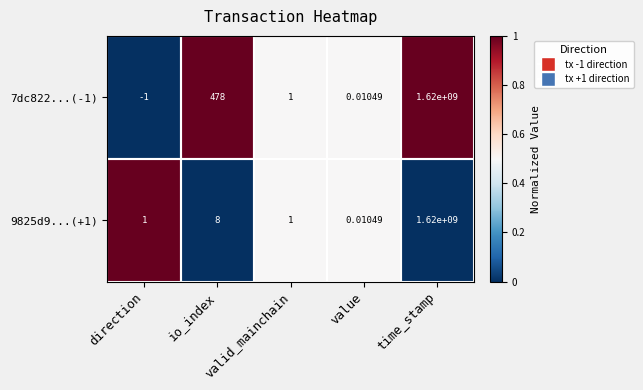

At which label does 7dc822...(-1) first exceed 1?

io_index